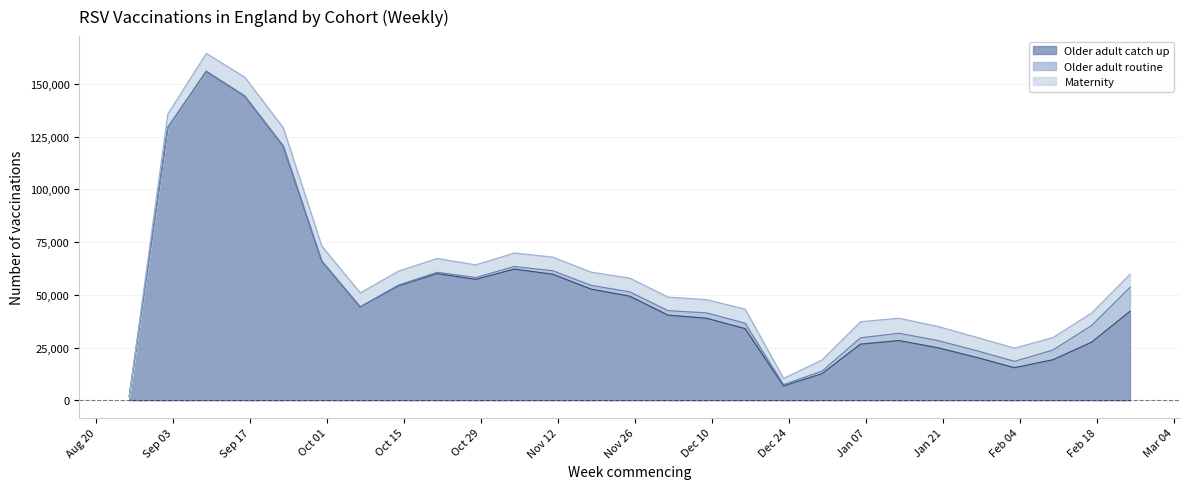

Where is Maternity nearest to the value 4450?

2024-12-30